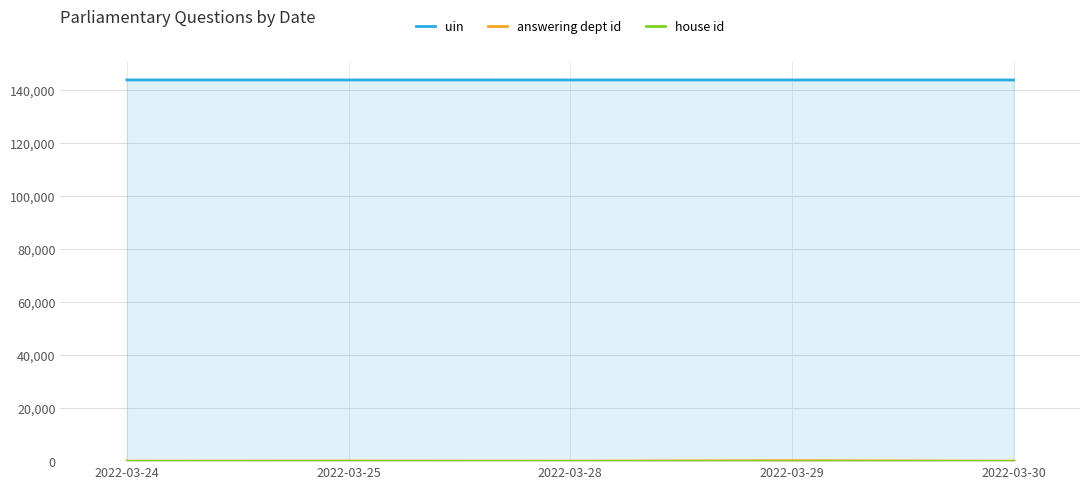

How many data points does each series have?

5